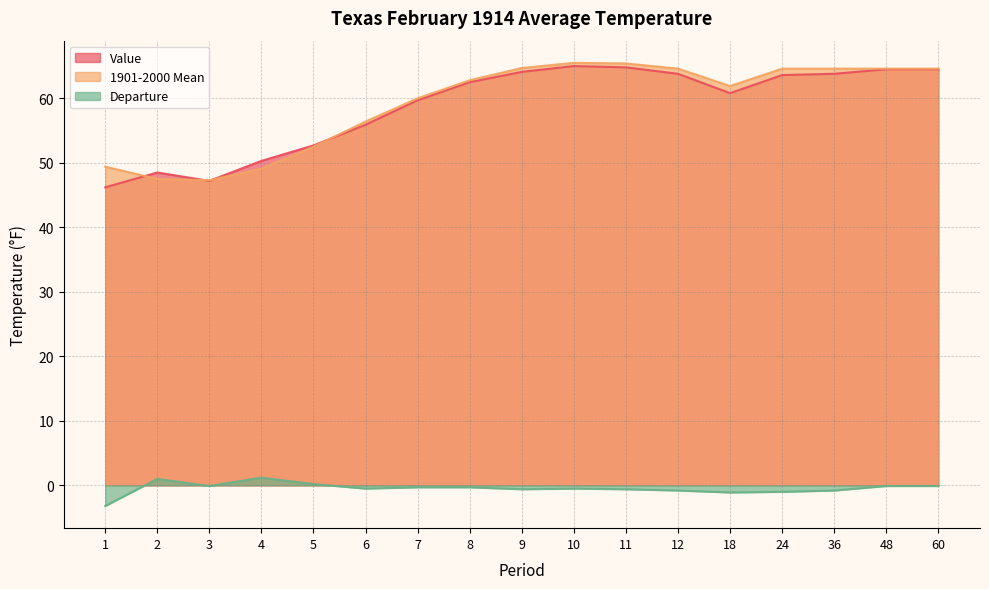

Which category has the highest value in the Departure series?

4